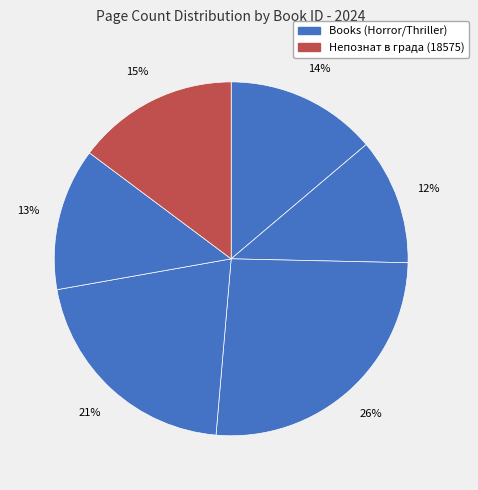

How many slices are in this pie chart?

6